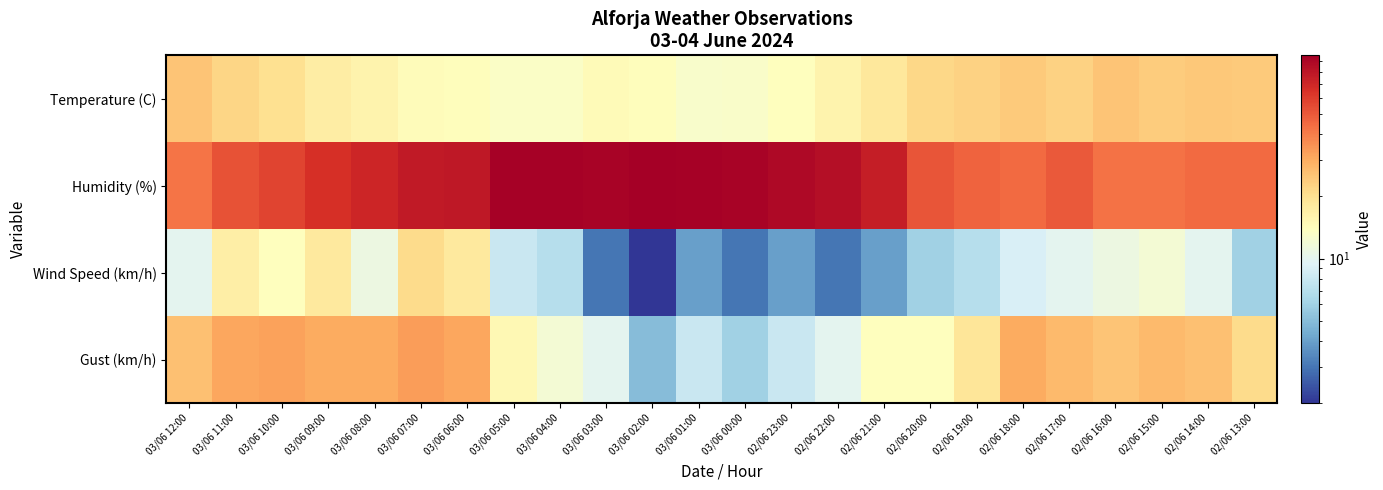

Reading left to right, list all the values displayed in this chart.

Temperature (C): 03/06 12:00=25.2	03/06 11:00=21.9	03/06 10:00=20.1	03/06 09:00=17.3	03/06 08:00=16.0	03/06 07:00=14.3	03/06 06:00=14.2	03/06 05:00=13.1	03/06 04:00=13.2	03/06 03:00=14.5	03/06 02:00=14.2	03/06 01:00=12.7	03/06 00:00=13.0	02/06 23:00=14.0	02/06 22:00=16.0	02/06 21:00=18.4	02/06 20:00=21.7	02/06 19:00=22.8	02/06 18:00=24.1	02/06 17:00=22.7	02/06 16:00=25.3	02/06 15:00=23.8	02/06 14:00=24.5	02/06 13:00=23.9
Humidity (%): 03/06 12:00=42.0	03/06 11:00=52.0	03/06 10:00=57.0	03/06 09:00=65.0	03/06 08:00=70.0	03/06 07:00=77.0	03/06 06:00=78.0	03/06 05:00=94.0	03/06 04:00=94.0	03/06 03:00=92.0	03/06 02:00=96.0	03/06 01:00=94.0	03/06 00:00=92.0	02/06 23:00=89.0	02/06 22:00=84.0	02/06 21:00=75.0	02/06 20:00=51.0	02/06 19:00=47.0	02/06 18:00=45.0	02/06 17:00=50.0	02/06 16:00=43.0	02/06 15:00=43.0	02/06 14:00=45.0	02/06 13:00=45.0
Wind Speed (km/h): 03/06 12:00=10.0	03/06 11:00=17.0	03/06 10:00=14.0	03/06 09:00=18.0	03/06 08:00=11.0	03/06 07:00=21.0	03/06 06:00=18.0	03/06 05:00=8.0	03/06 04:00=7.0	03/06 03:00=3.0	03/06 02:00=2.0	03/06 01:00=4.0	03/06 00:00=3.0	02/06 23:00=4.0	02/06 22:00=3.0	02/06 21:00=4.0	02/06 20:00=6.0	02/06 19:00=7.0	02/06 18:00=9.0	02/06 17:00=10.0	02/06 16:00=11.0	02/06 15:00=12.0	02/06 14:00=10.0	02/06 13:00=6.0
Gust (km/h): 03/06 12:00=26.0	03/06 11:00=31.0	03/06 10:00=32.0	03/06 09:00=30.0	03/06 08:00=30.0	03/06 07:00=33.0	03/06 06:00=31.0	03/06 05:00=15.0	03/06 04:00=12.0	03/06 03:00=10.0	03/06 02:00=5.0	03/06 01:00=8.0	03/06 00:00=6.0	02/06 23:00=8.0	02/06 22:00=10.0	02/06 21:00=14.0	02/06 20:00=14.0	02/06 19:00=19.0	02/06 18:00=30.0	02/06 17:00=27.0	02/06 16:00=25.0	02/06 15:00=27.0	02/06 14:00=26.0	02/06 13:00=21.0